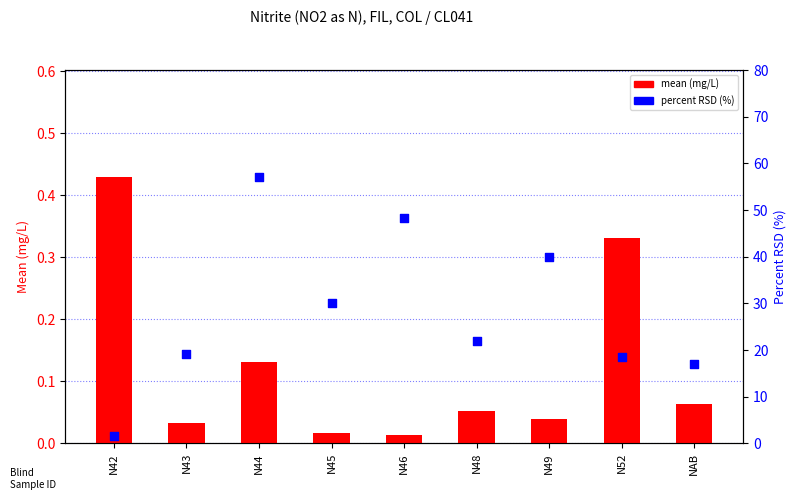

Which series has the largest total across all categories?

percent RSD (%)